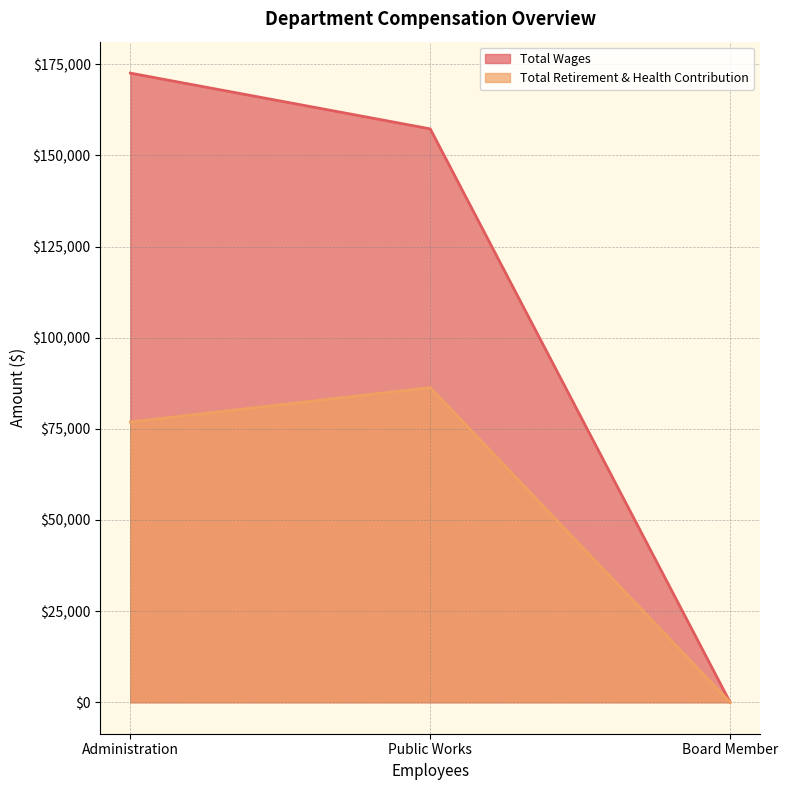

The Total Wages series shows 230541 at Public Works. True or false?

False